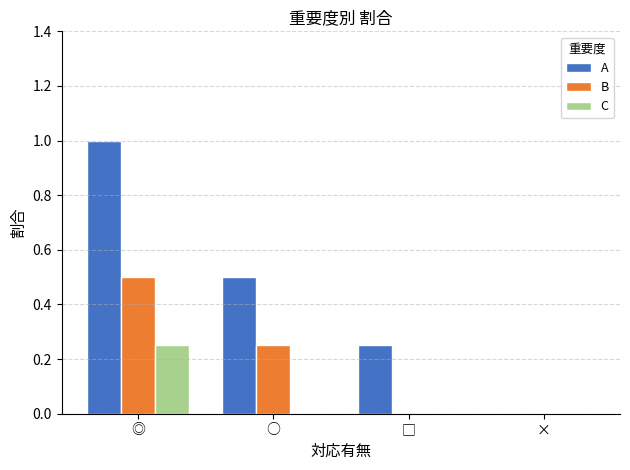

The B series shows 0.5 at ◎. True or false?

True